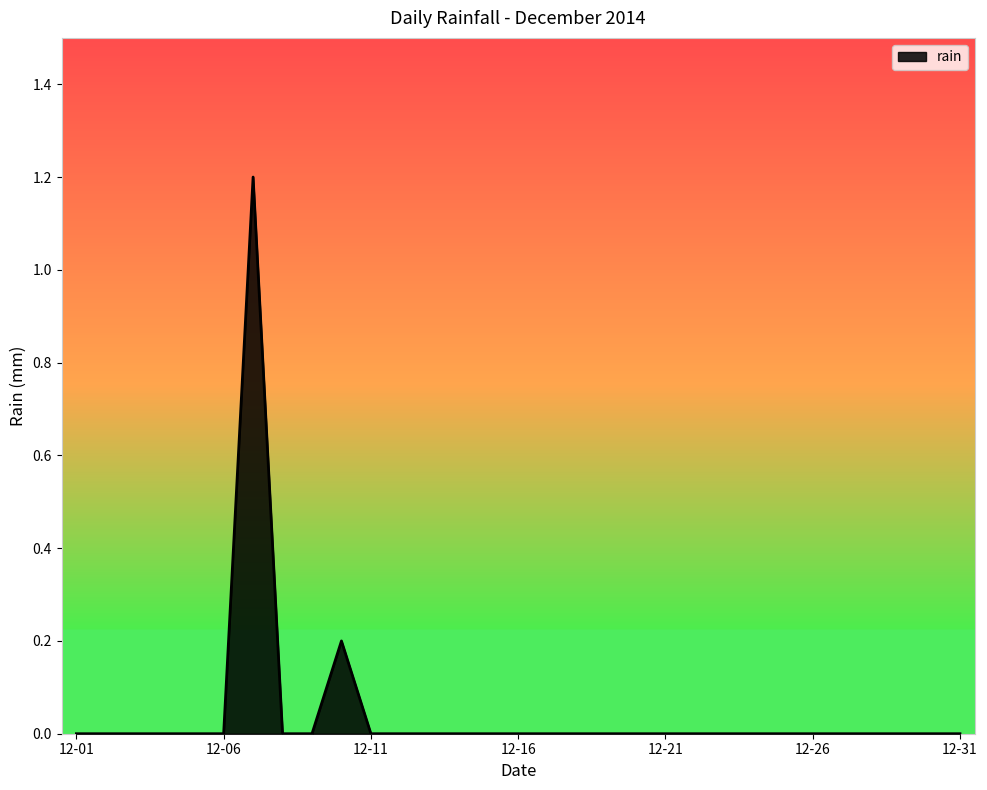

What is the difference between the maximum and minimum values?

1.2